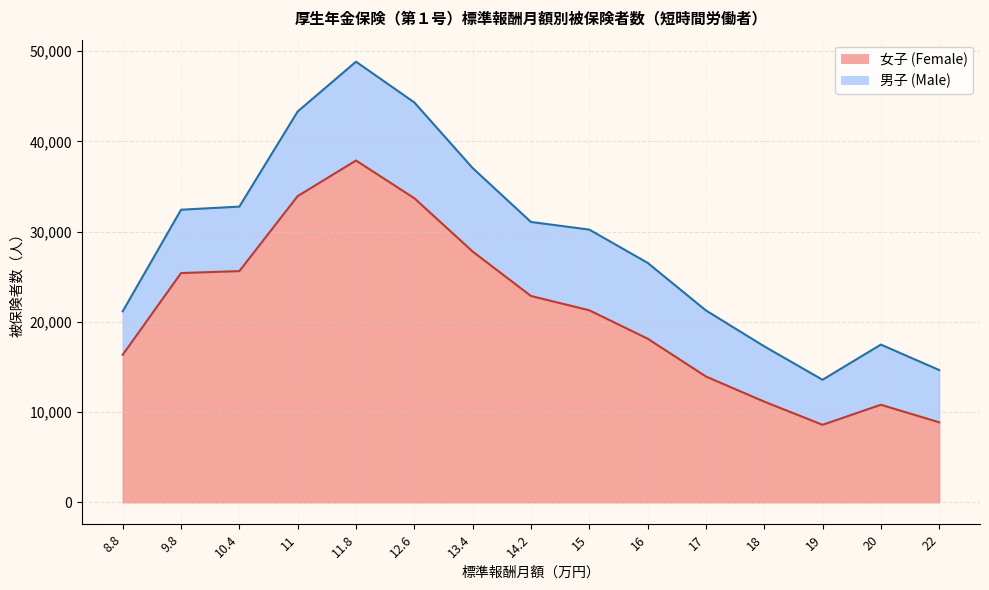

Which label corresponds to the largest value in the chart?

11.8